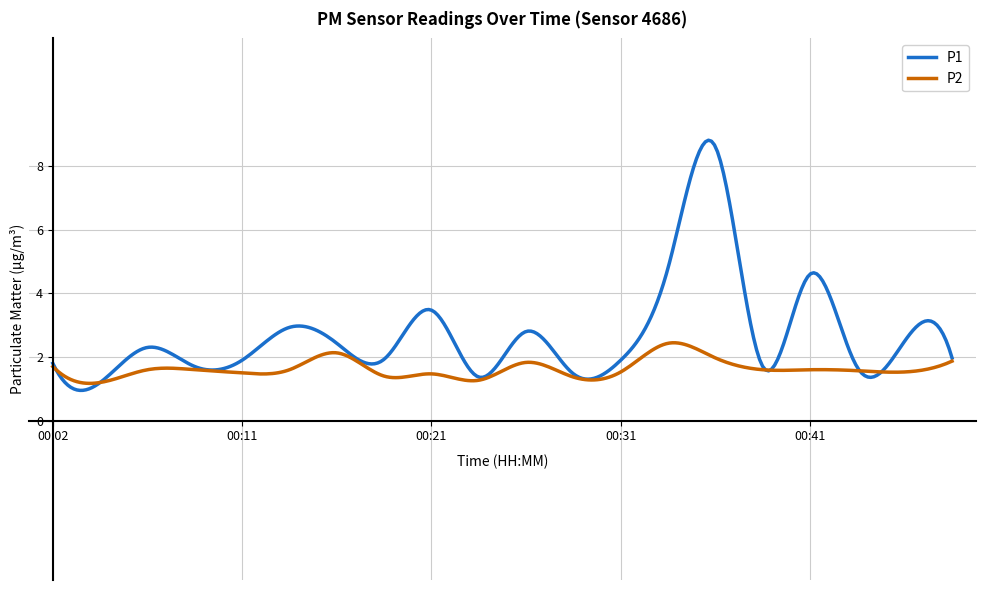

What is the minimum value for P1?

1.0